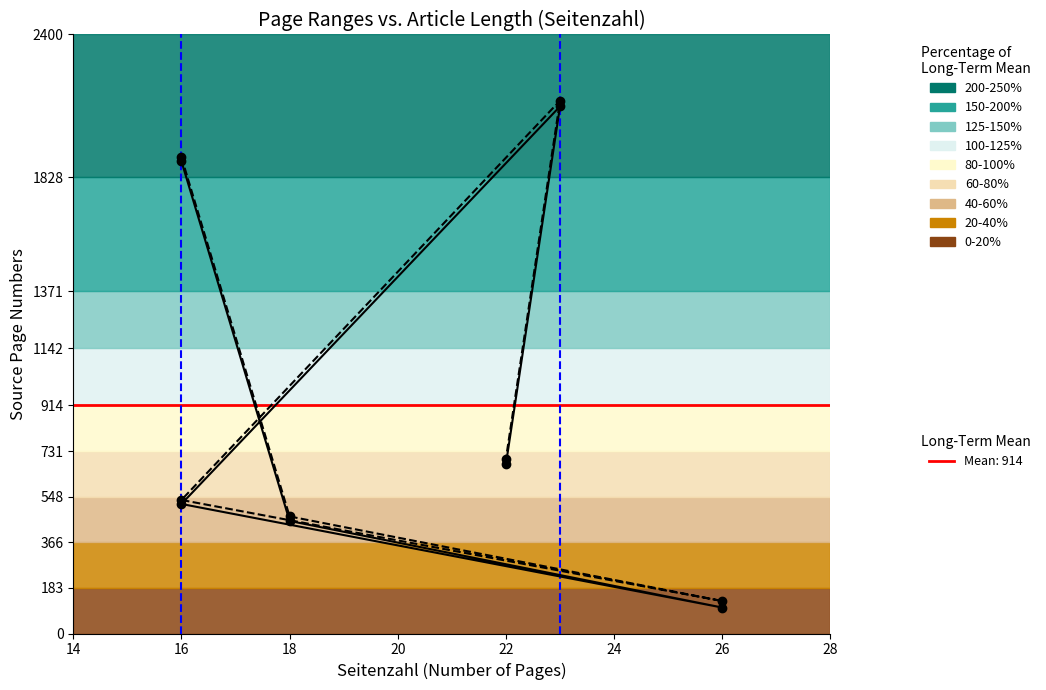

True or false: Quelle:Erste Seite and Quelle:Letzte Seite intersect in this chart.

False